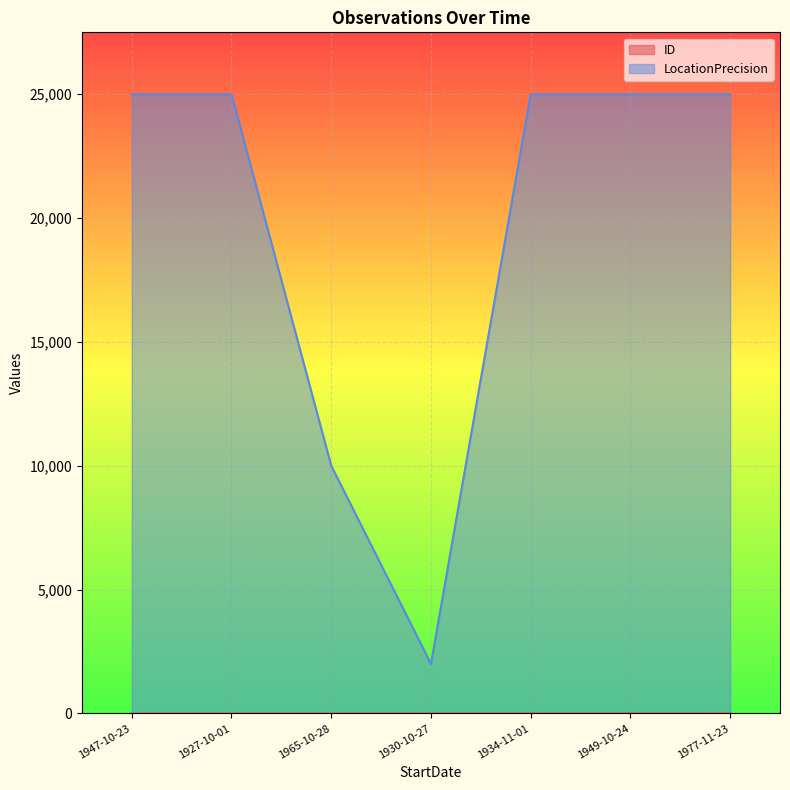

What position from the left is 1965-10-28?

3